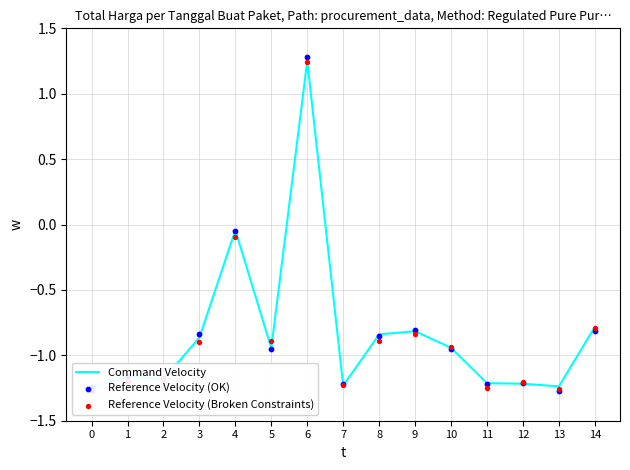

Which series reaches the maximum Y coordinate?

Reference Velocity (OK)